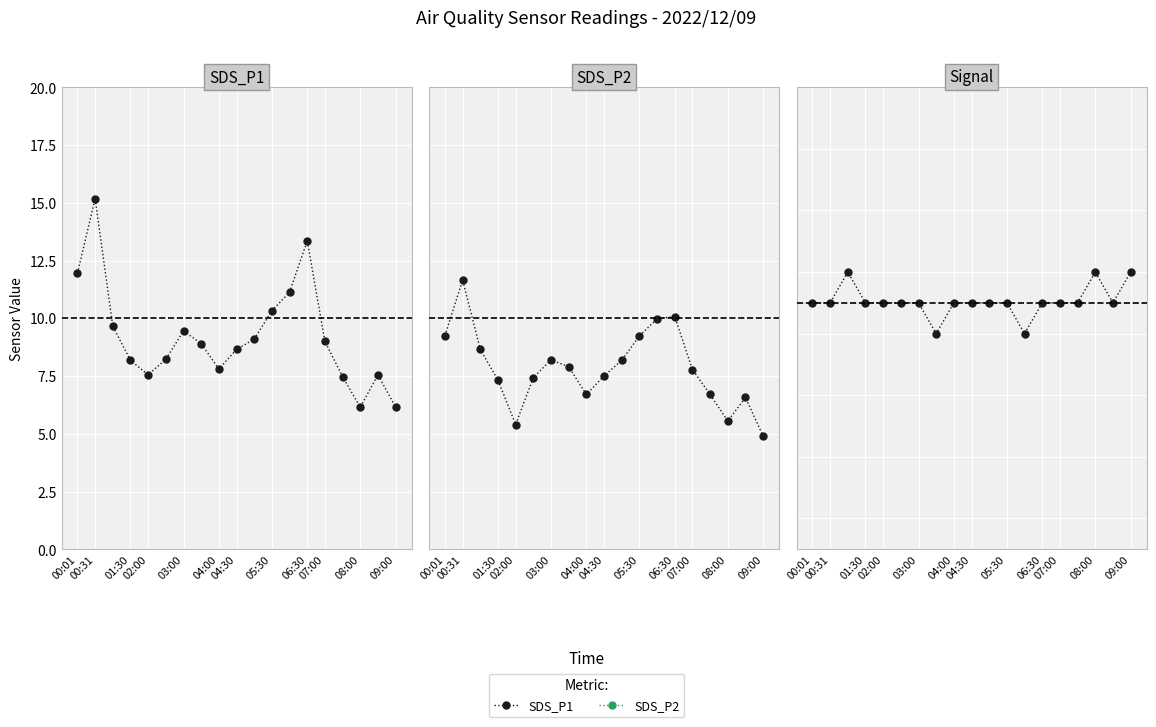

Rank the series at 06:30 from highest to lowest value.

SDS_P1, SDS_P2, Signal